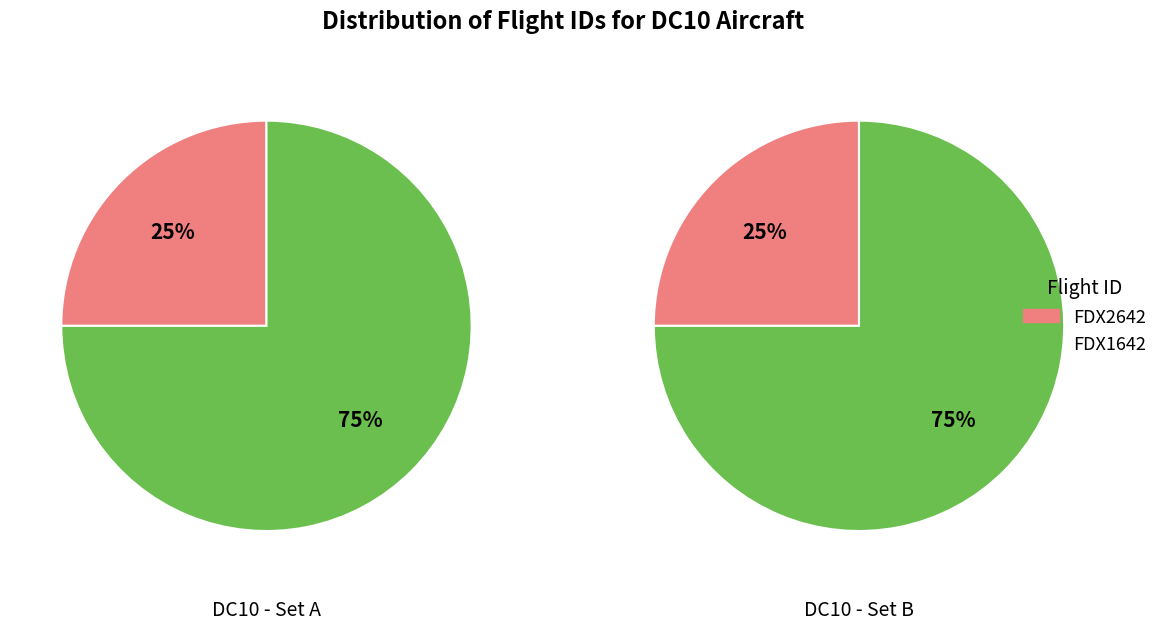

Which slice is the smallest?

FDX2642